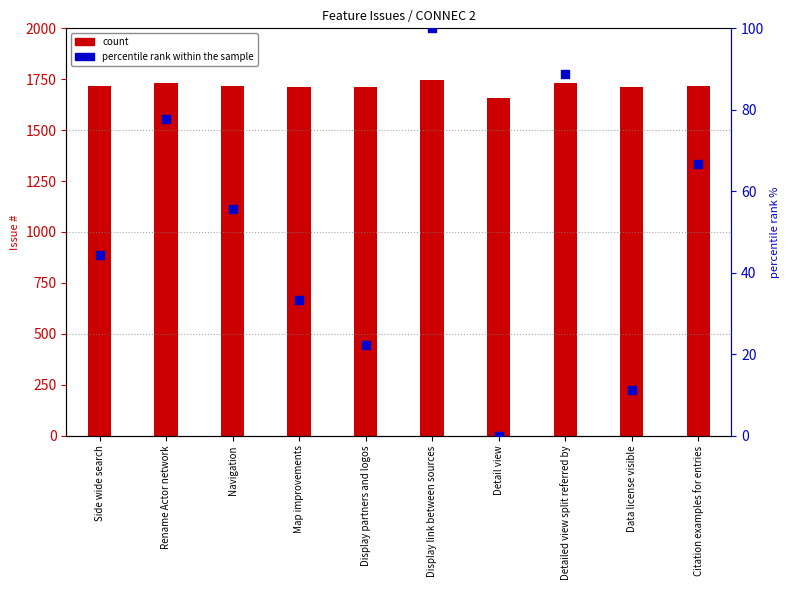

Is the value of count at Side wide search greater than the value of percentile rank within the sample at Display link between sources?

Yes